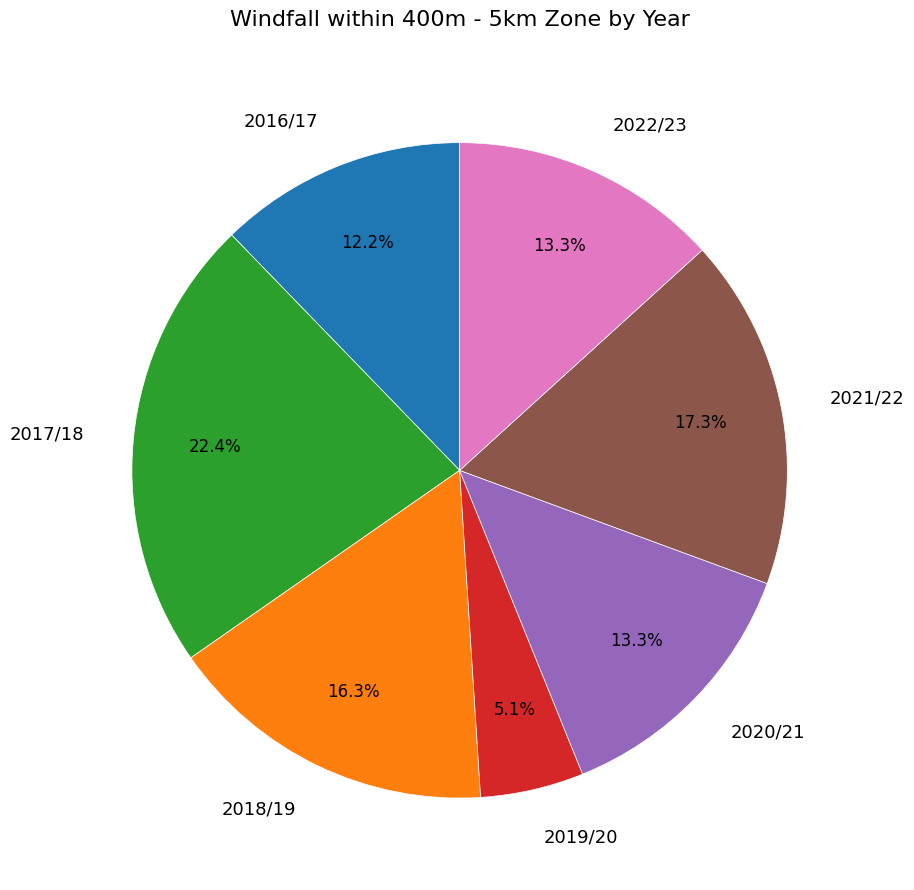

Combined, do 2021/22 and 2022/23 account for over 50%?

No